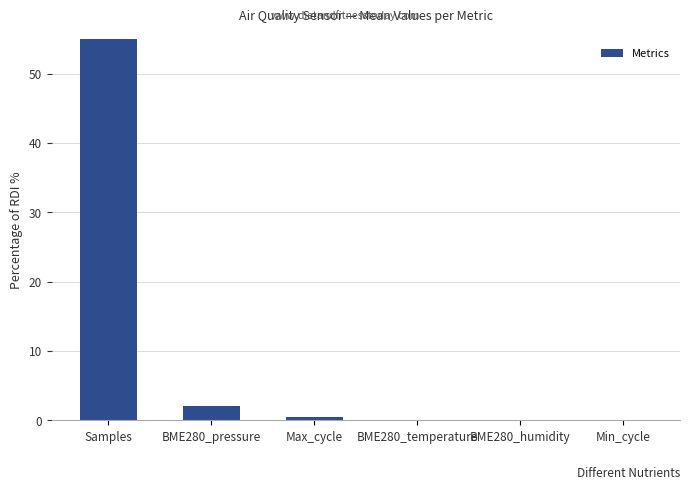

What is the sum of the values at BME280_humidity and BME280_pressure?

2.0